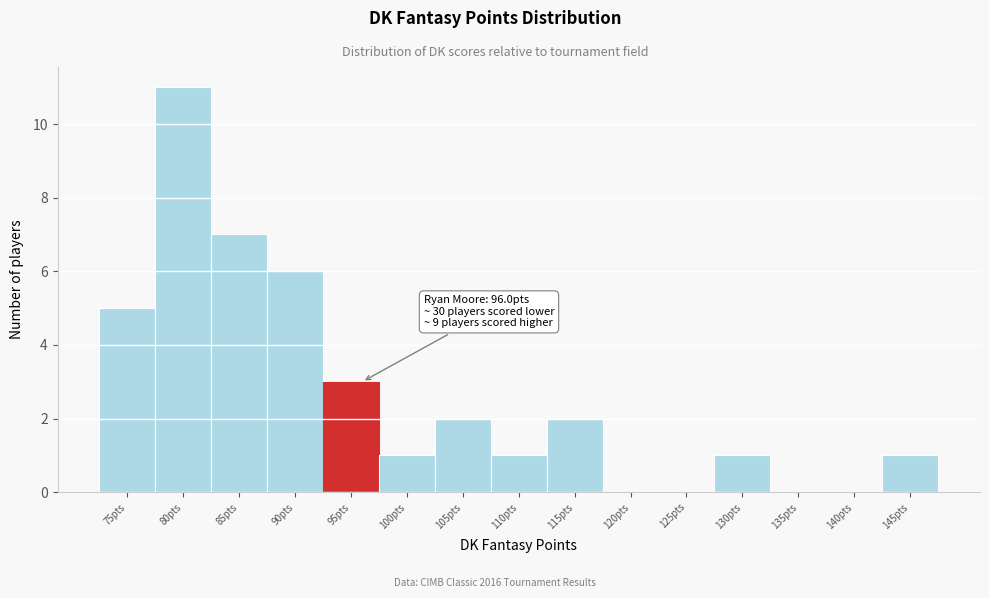

Reading left to right, what are all the values shown in this chart?

75pts=5	80pts=11	85pts=7	90pts=6	95pts=3	100pts=1	105pts=2	110pts=1	115pts=2	120pts=0	125pts=0	130pts=1	135pts=0	140pts=0	145pts=1